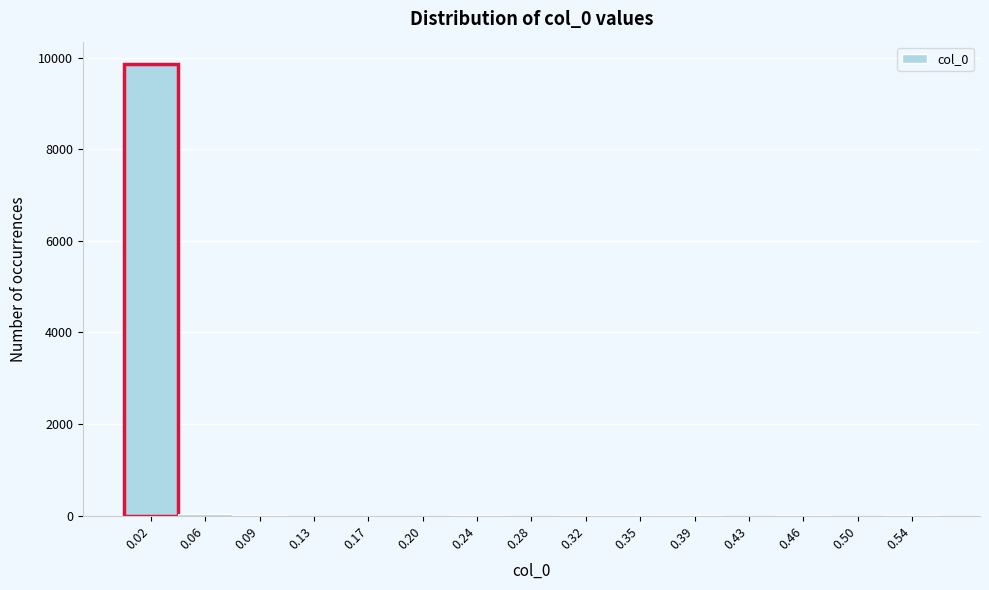

Reading left to right, list every bar in this chart as the range it spans on the x-axis followed by its height. Neither the bar edges nor the heights are printed on the chart, so give them approximately, as read against the axes.

0.000 to 0.035: 9800
0.035 to 0.075: under 200
0.075 to 0.110: under 200
0.110 to 0.150: 0
0.150 to 0.185: 0
0.185 to 0.225: 0
0.225 to 0.260: under 200
0.260 to 0.295: 0
0.295 to 0.335: under 200
0.335 to 0.370: under 200
0.370 to 0.410: under 200
0.410 to 0.445: 0
0.445 to 0.485: under 200
0.485 to 0.520: 0
0.520 to 0.560: under 200